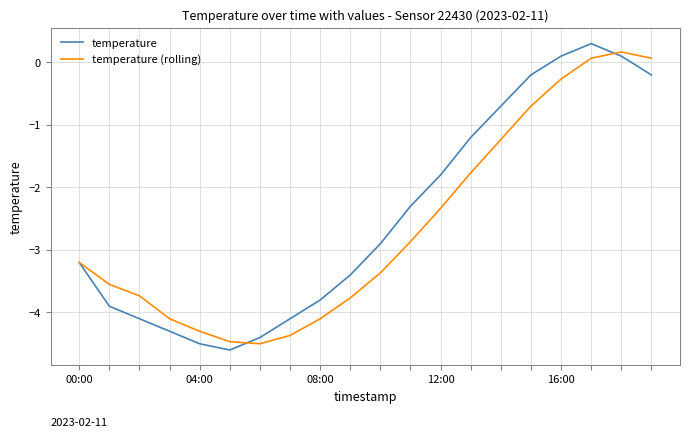

How many values in the temperature (rolling) series exceed -3?

9